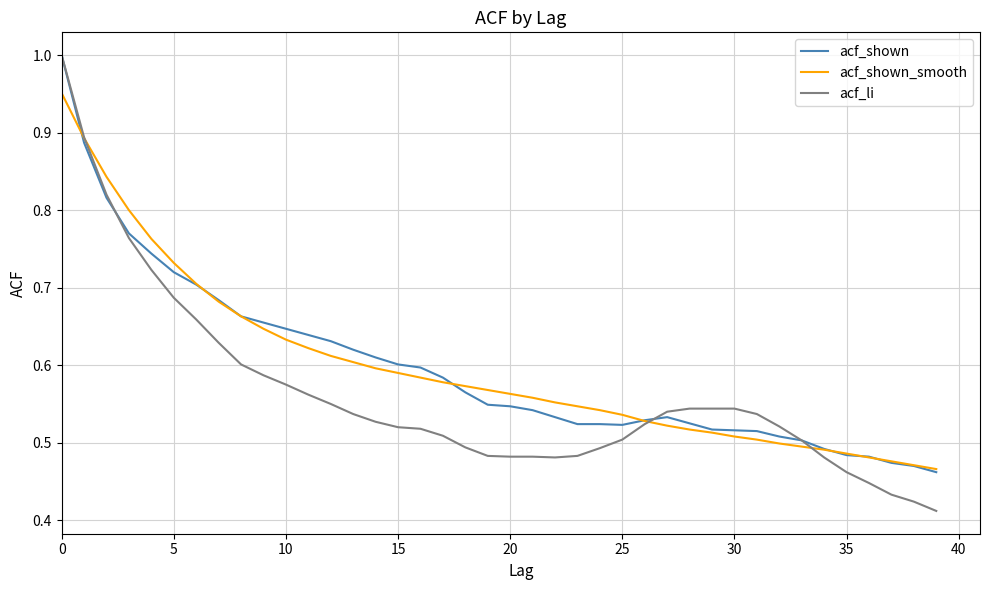

Which series has the widest spread of values?

acf_li